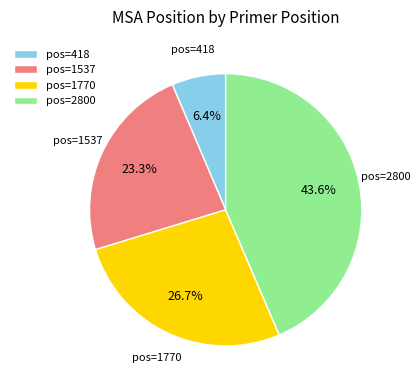

Between pos=1537 and pos=2800, which is larger?

pos=2800